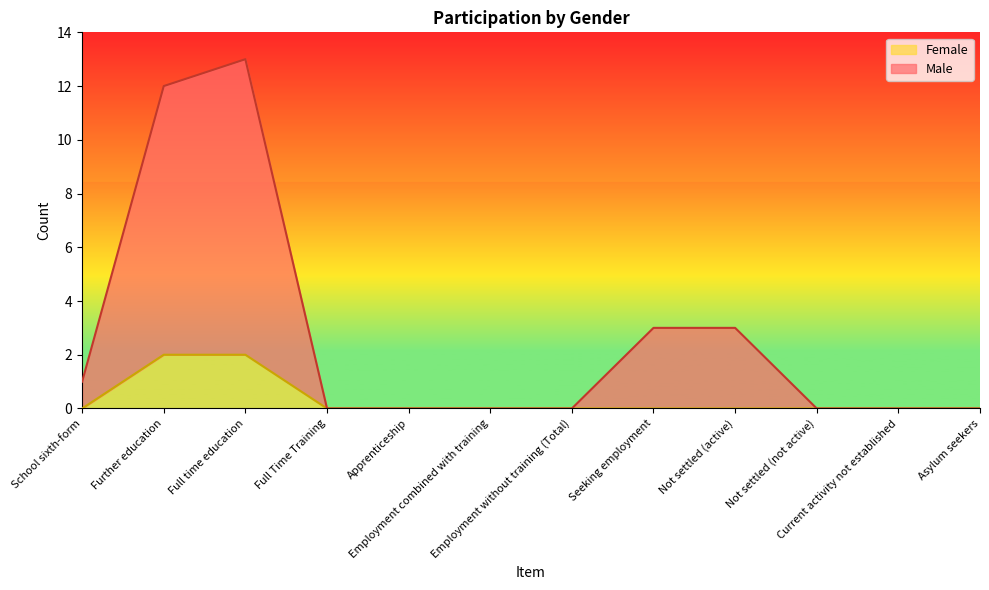

Which series changed the most between Seeking employment and Not settled (not active)?

Male